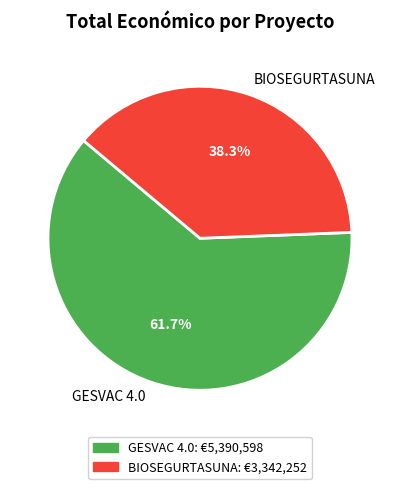

Is it true that GESVAC 4.0 is 62% of the pie?

True